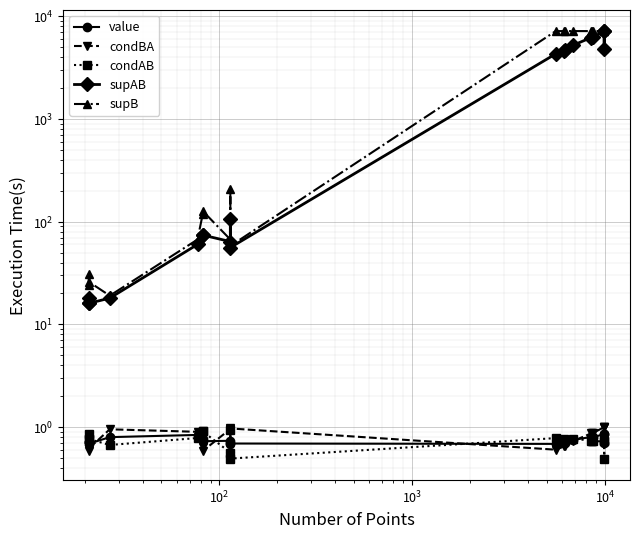

Rank the series by their maximum value, from lowest to highest.

value, condAB, condBA, supAB, supB